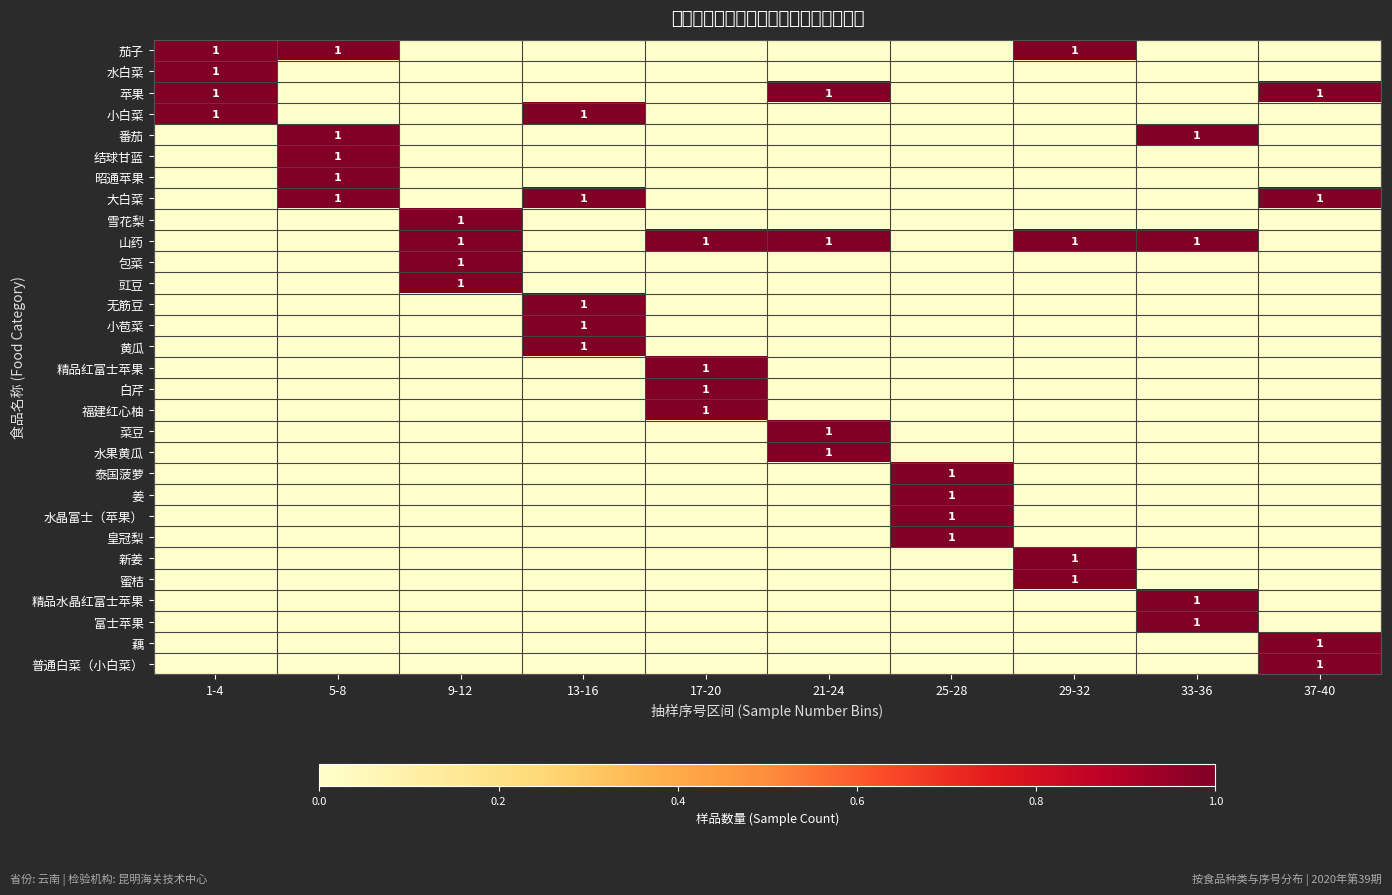

Count the number of data series in this chart.

30